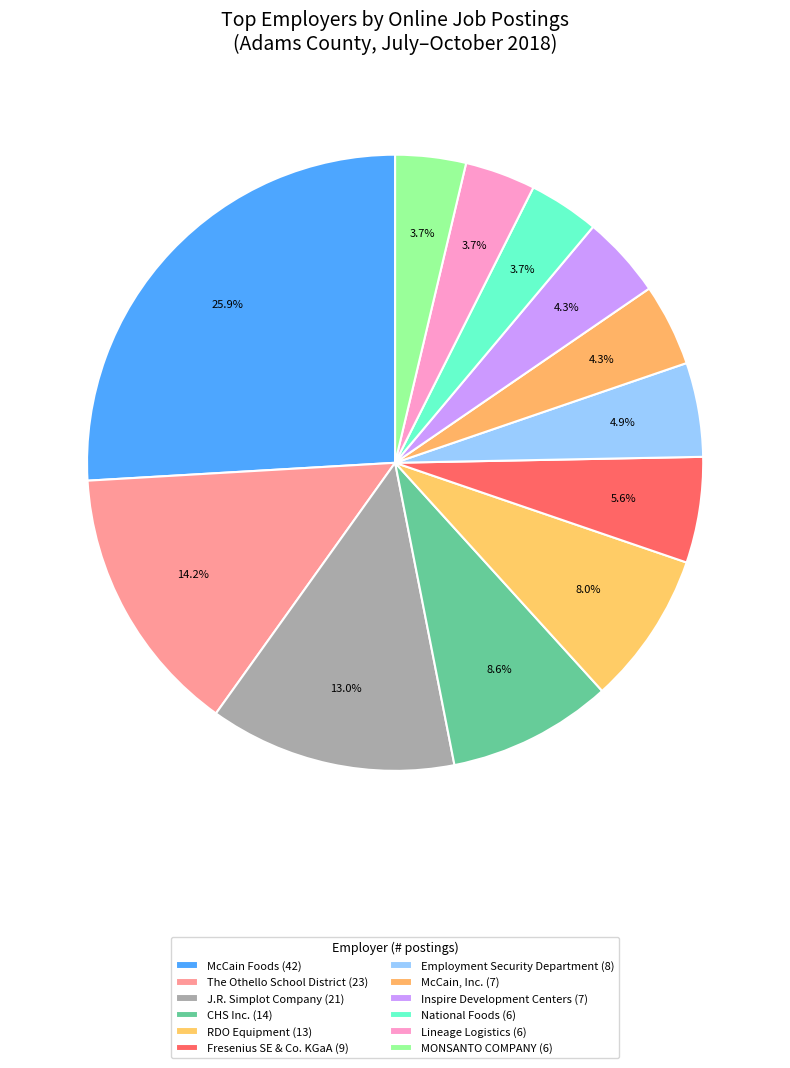

How many slices are in this pie chart?

12